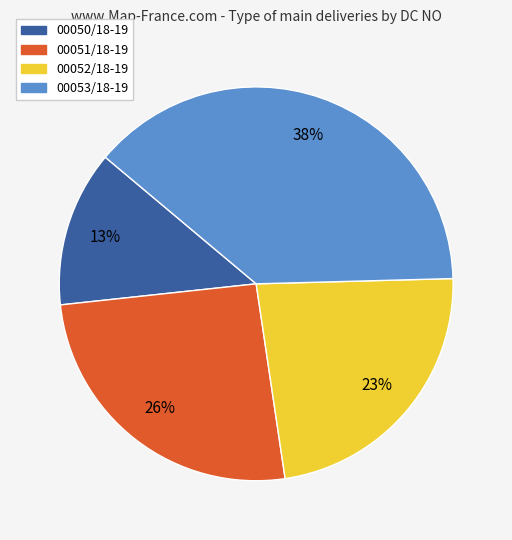

What is the largest slice in the pie chart?

00053/18-19